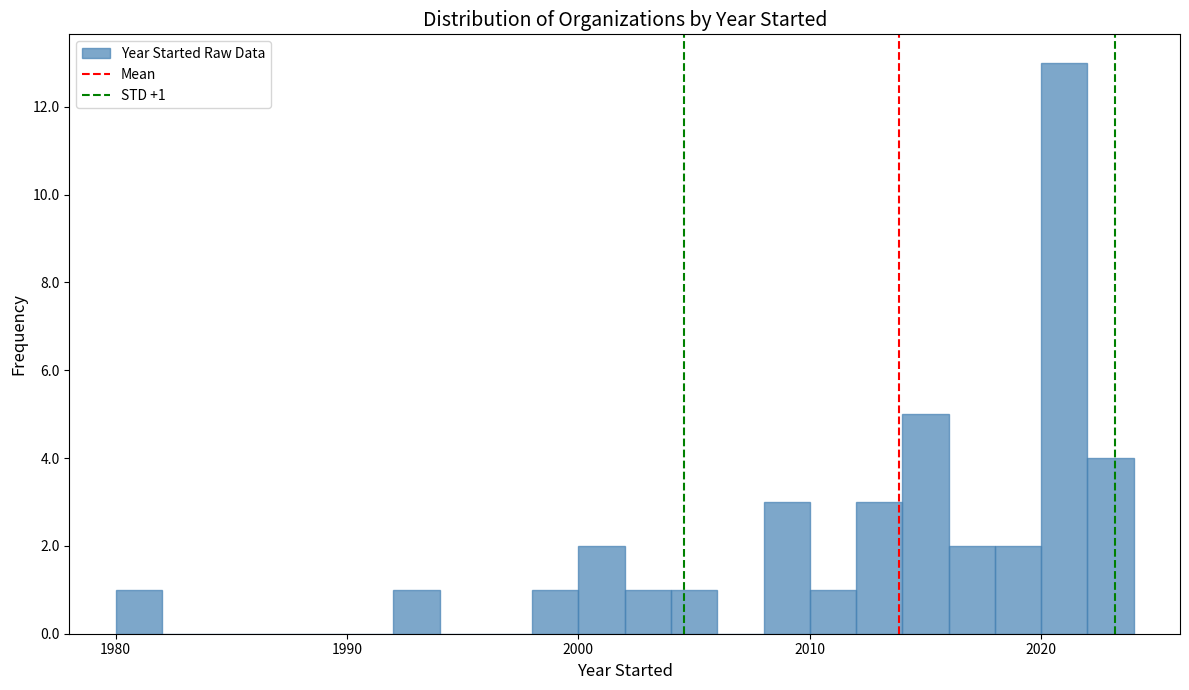

Around what value on the x-axis is the tallest bar? Give the approximate position of its centre, as read against the axis.

2021